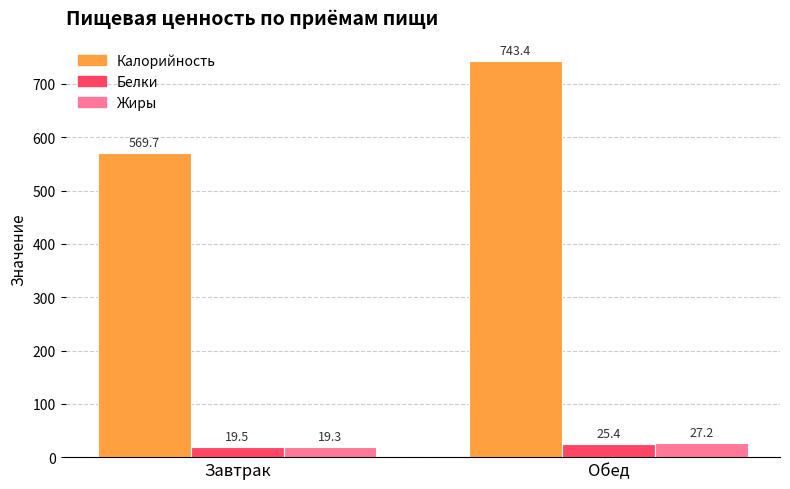

How many values in the Жиры series are below 27?

1